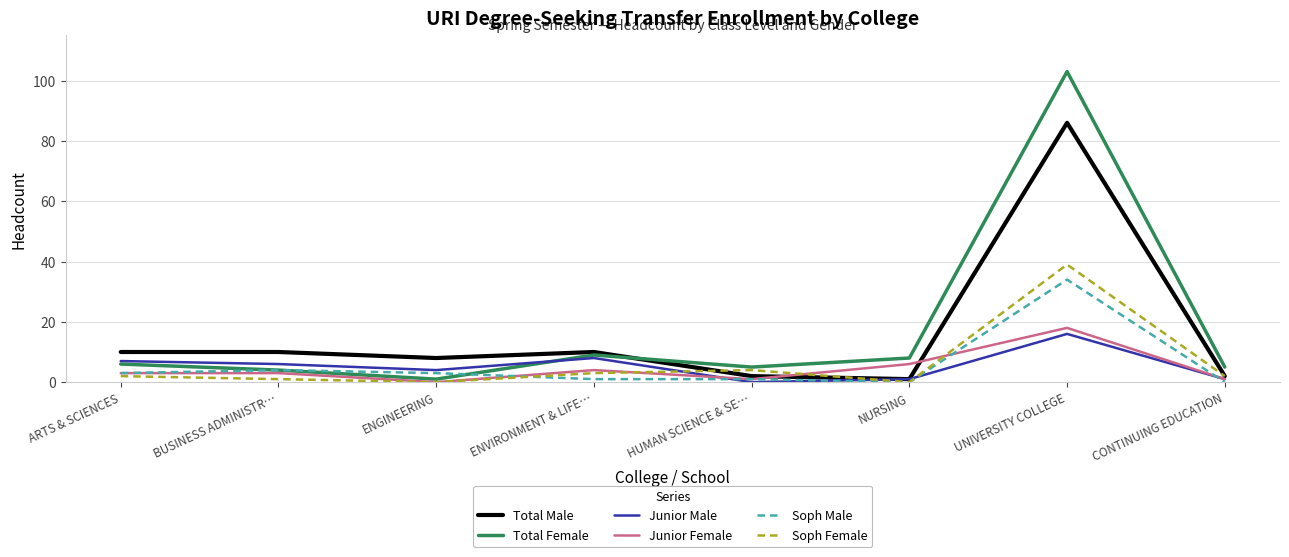

How many lines are shown in the chart?

6